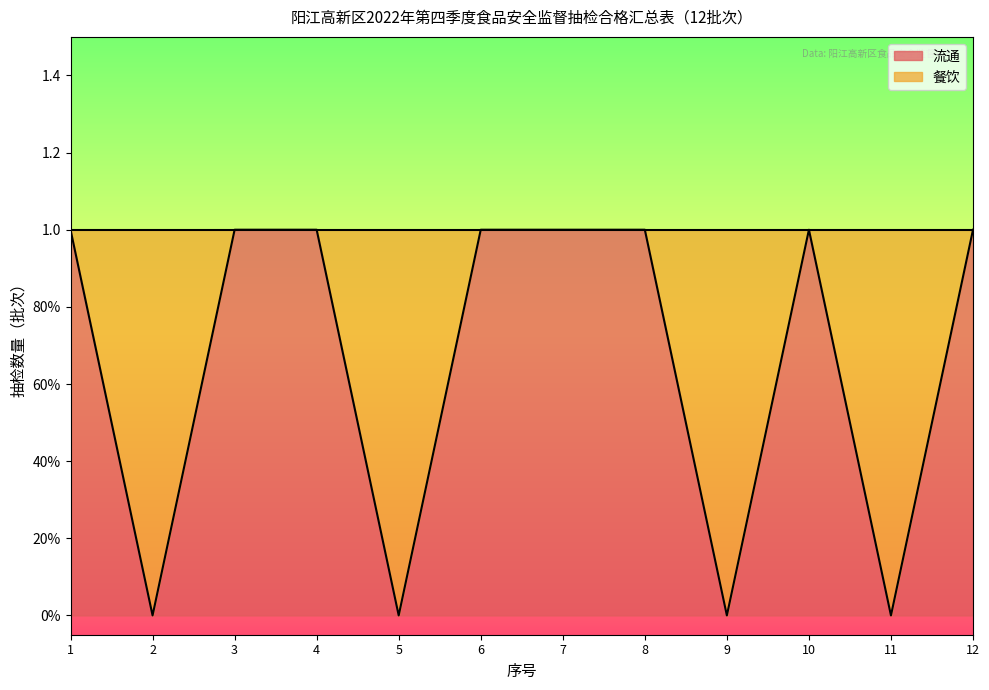

What is the difference between the second highest and second lowest values?

1